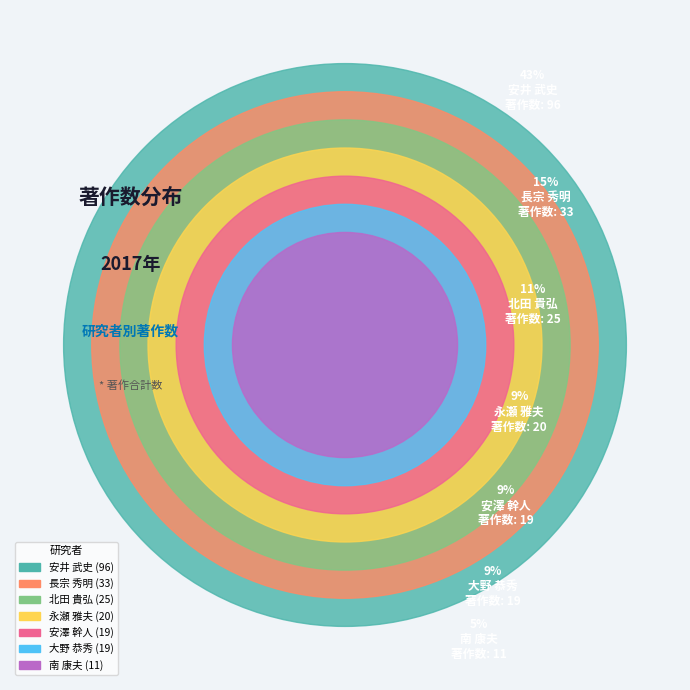

Which category has the biggest portion of the pie?

安井 武史